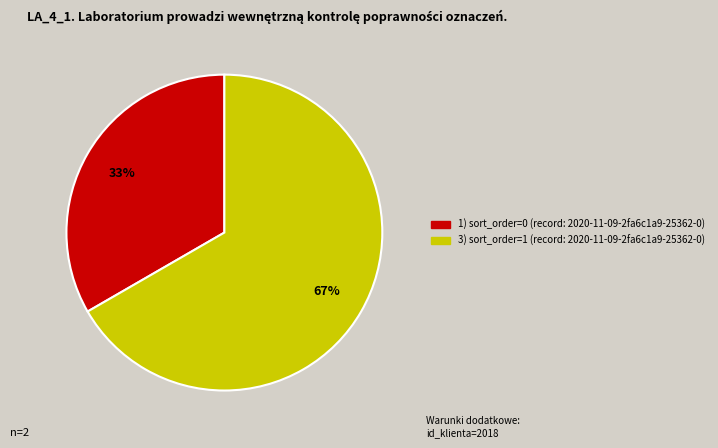

Is there any slice that represents more than half of the pie?

Yes